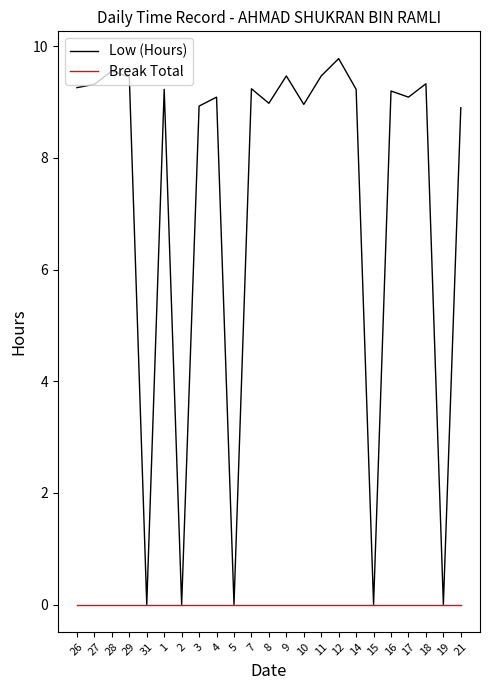

What position from the right is 17?

4